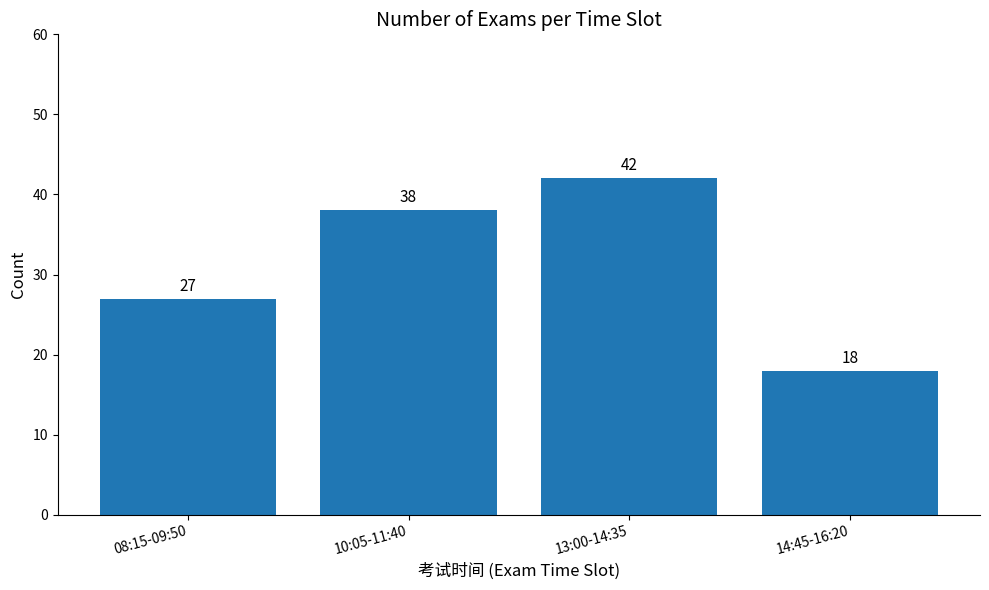

At which label is the value closest to 30?

08:15-09:50